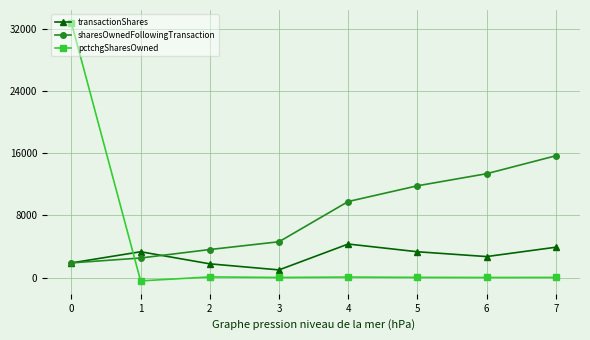

What is the average value of the pctchgSharesOwned series?

4082